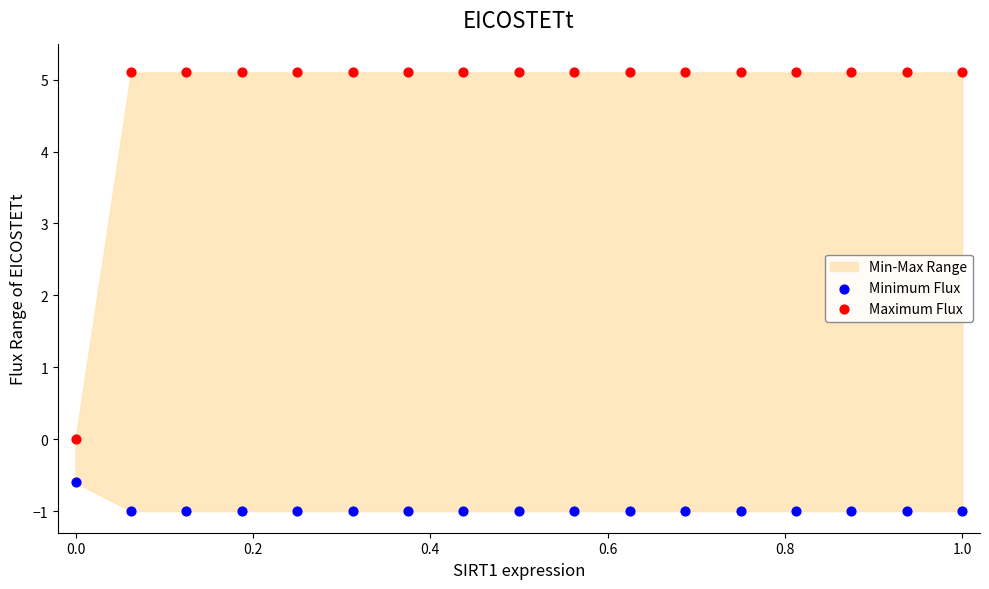

Across all data points, what is the range of Y values (max minus min)?

6.1